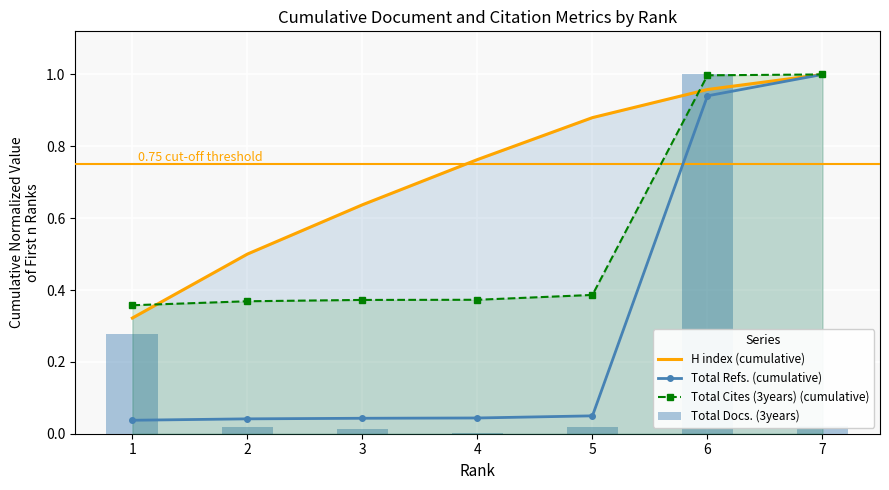

List the series in order of their peak value, highest first.

H index (cumulative), Total Refs. (cumulative), Total Cites (3years) (cumulative), Total Docs. (3years)